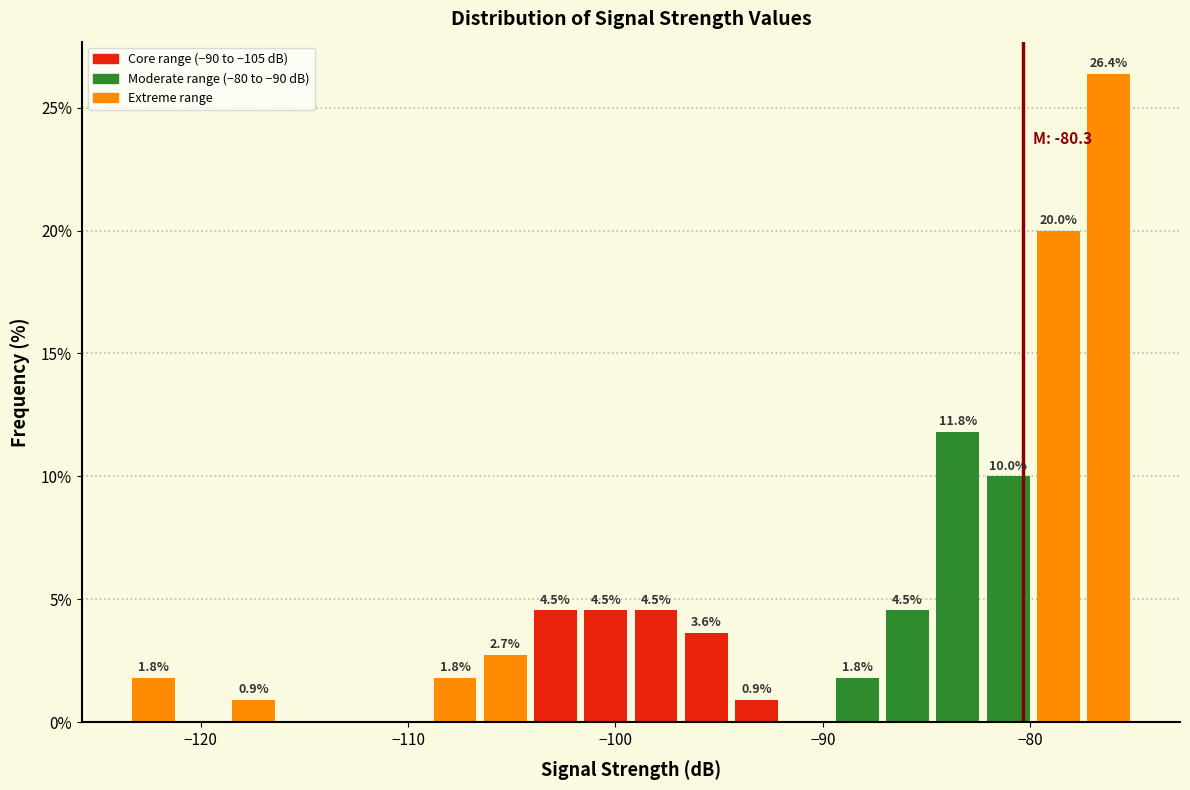

Around what value on the x-axis is the tallest bar? Give the approximate position of its centre, as read against the axis.

-76